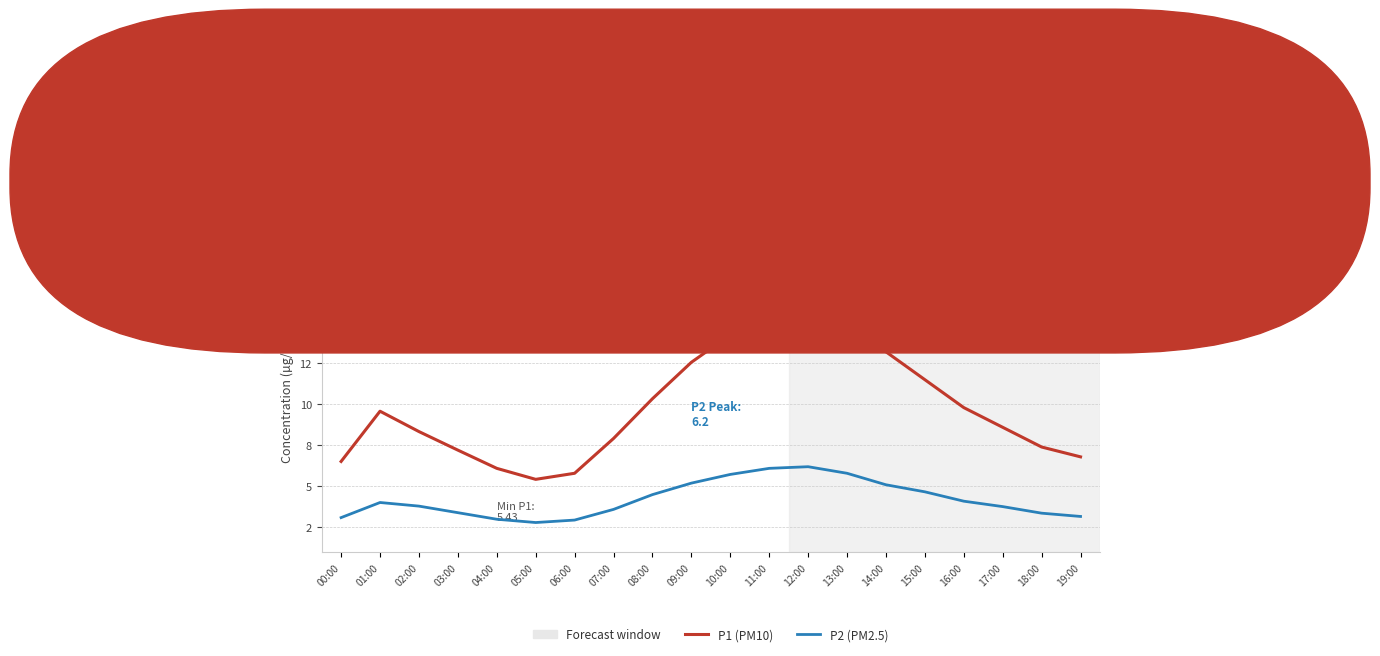

How many data points in P1 (PM10) are less than 9?

10